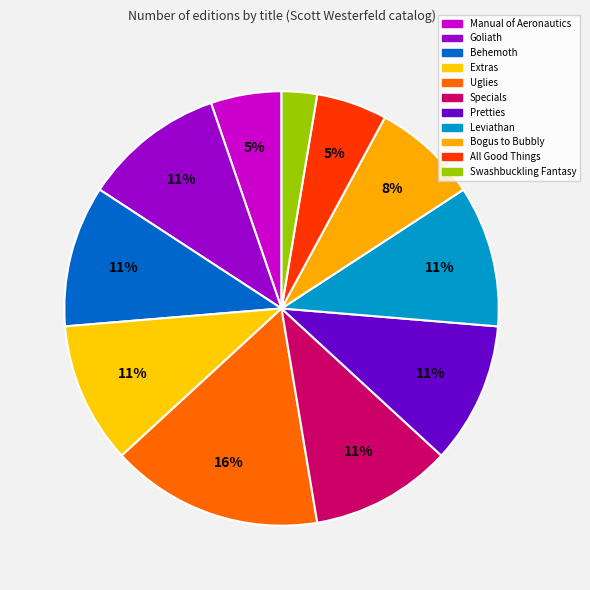

Which has a higher value, Extras or Pretties?

Extras